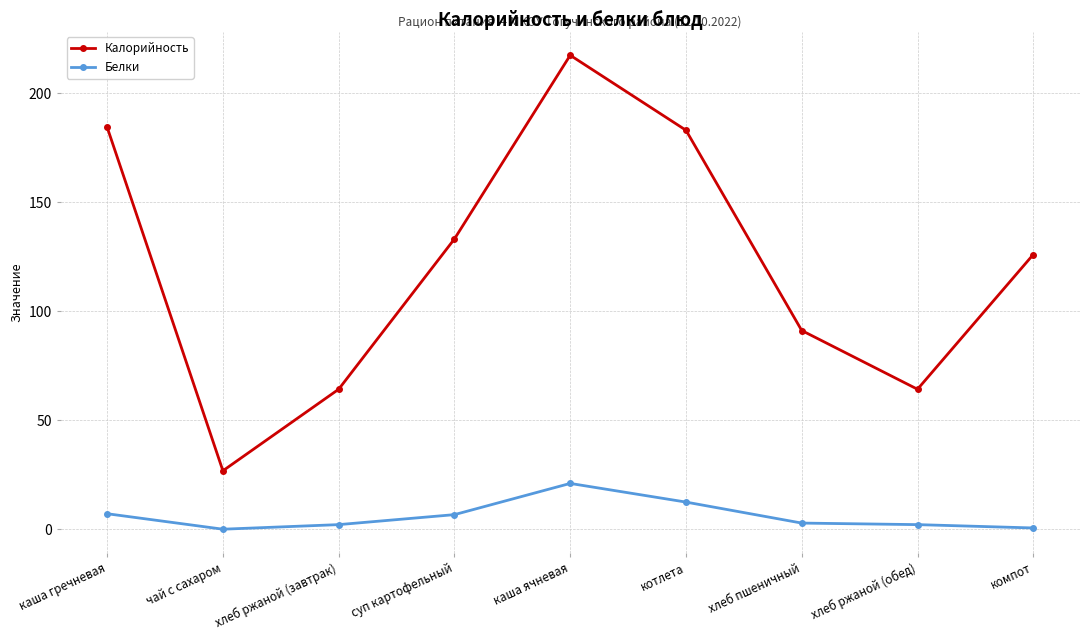

What is the difference between the Белки values at котлета and компот?

11.9